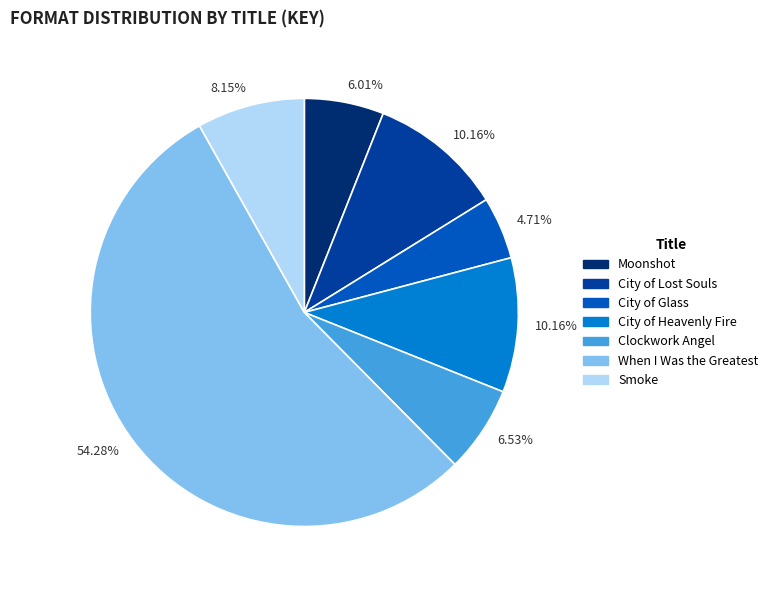

Is there any slice that represents more than half of the pie?

Yes